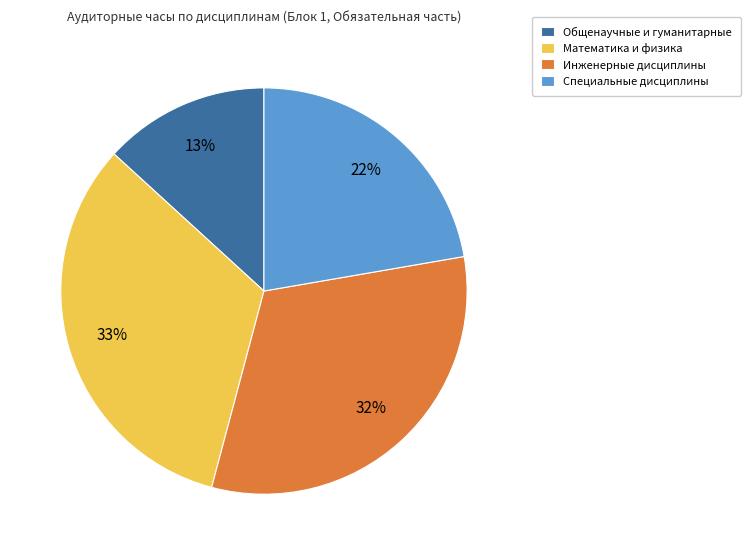

To the nearest percent, what is the difference between the Инженерные дисциплины and Математика и физика slice percentages?

1%